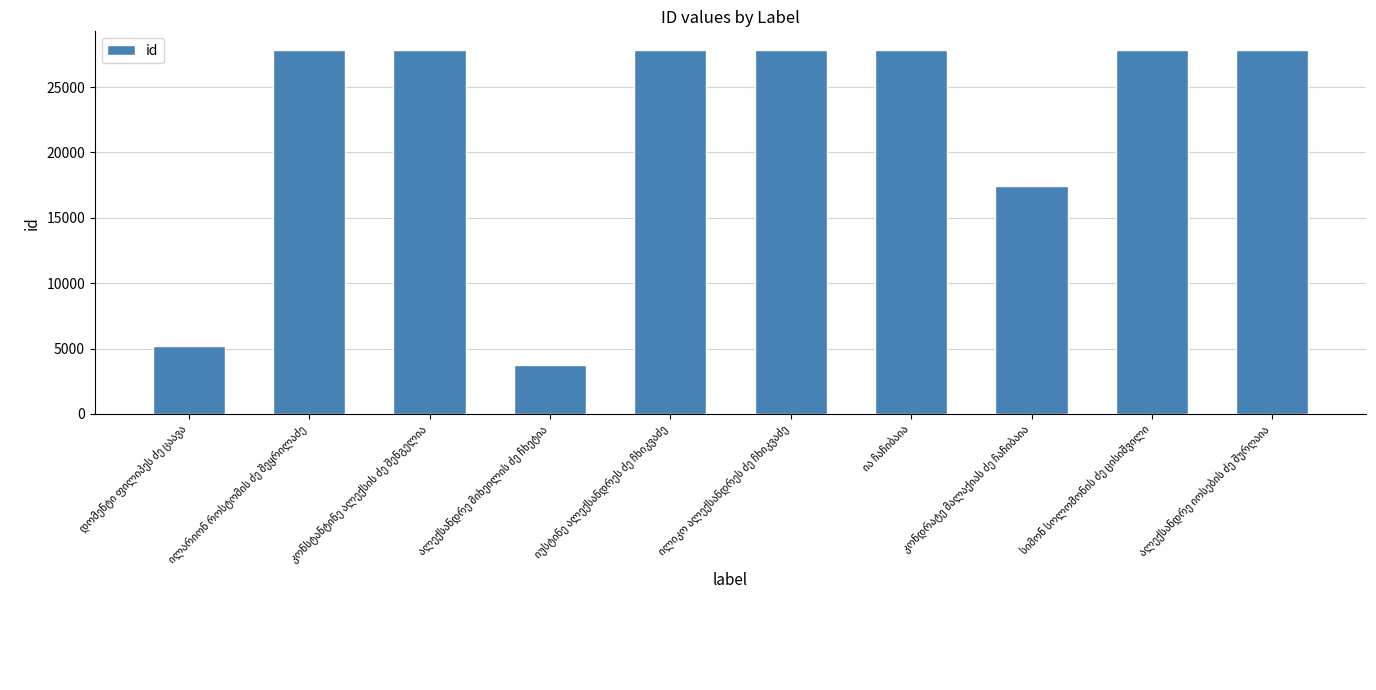

What is the average value?

22141